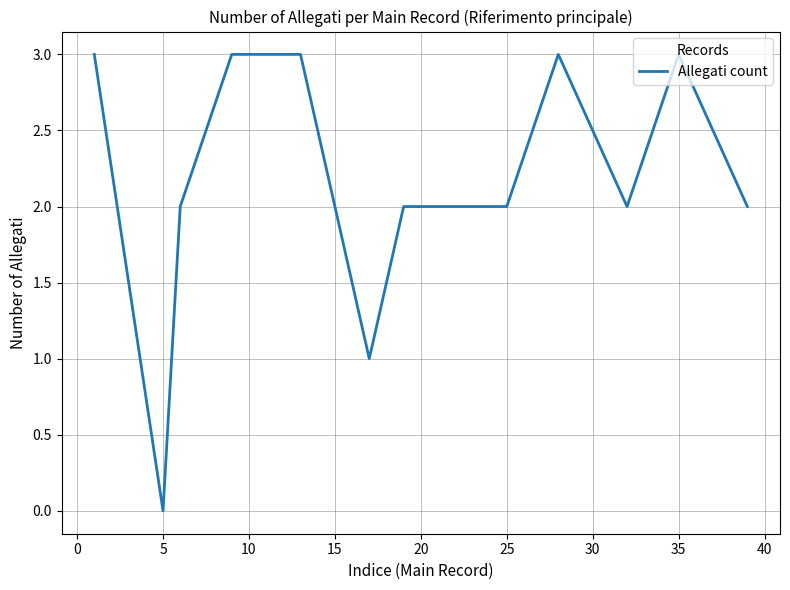

Reading left to right, list all the values displayed in this chart.

3	0	2	3	3	1	2	2	2	3	2	3	2